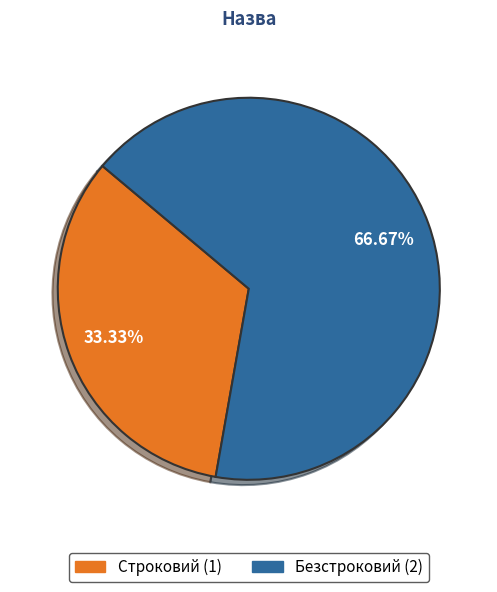

Combined, what portion of the pie is Безстроковий and Строковий?

100.0%